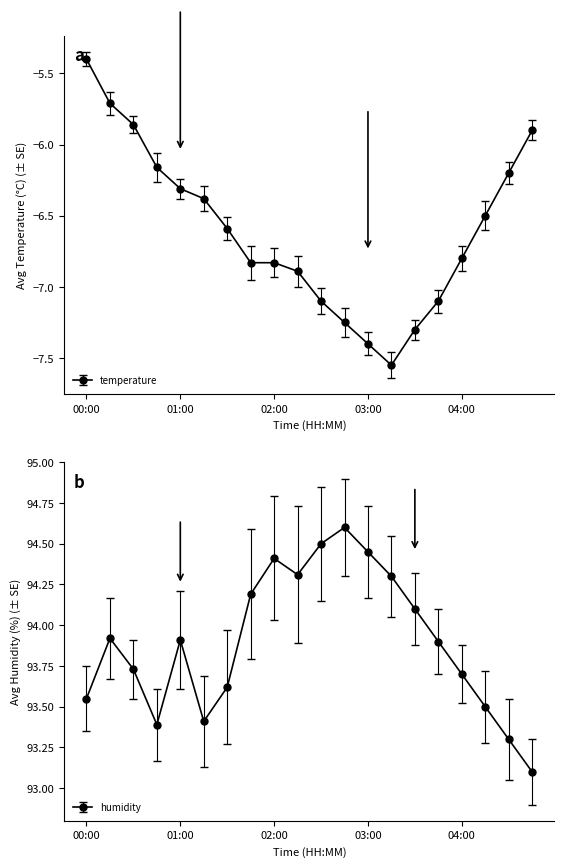

What is the value of the humidity point at the 13th from the left?

94.5